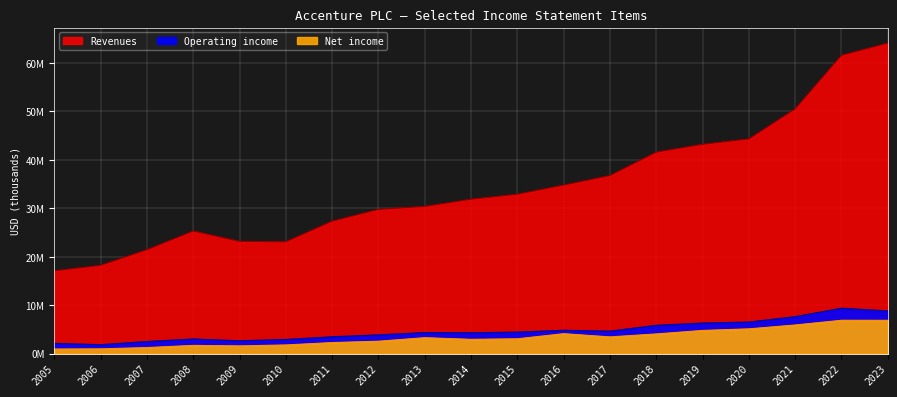

Which has a higher value, 2009 or 2011?

2011